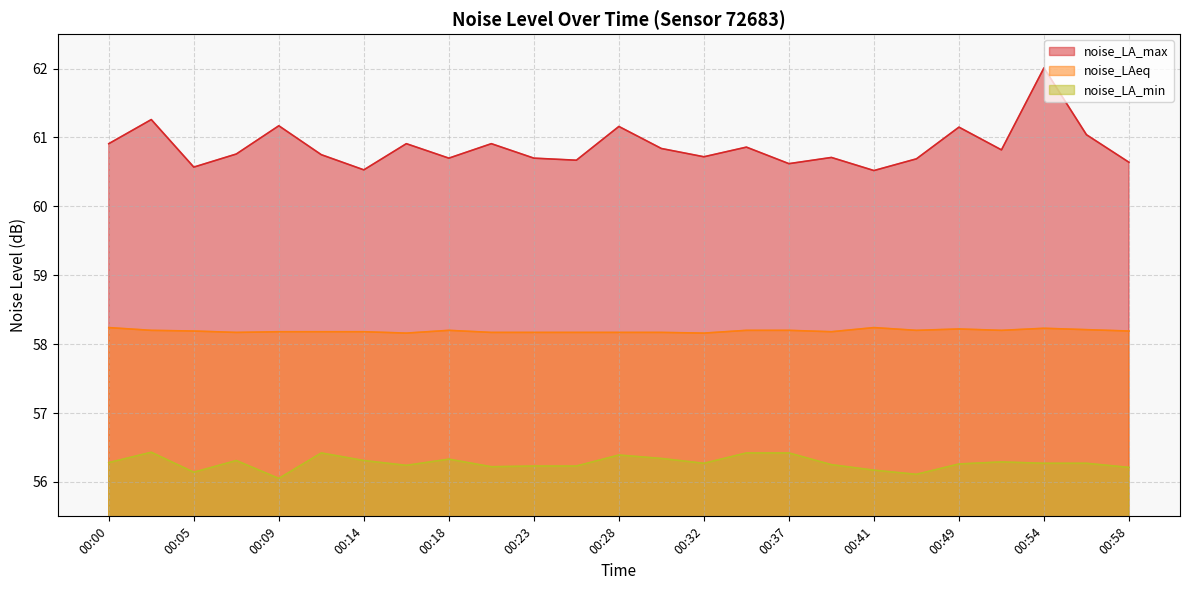

How many data points does each series have?

25